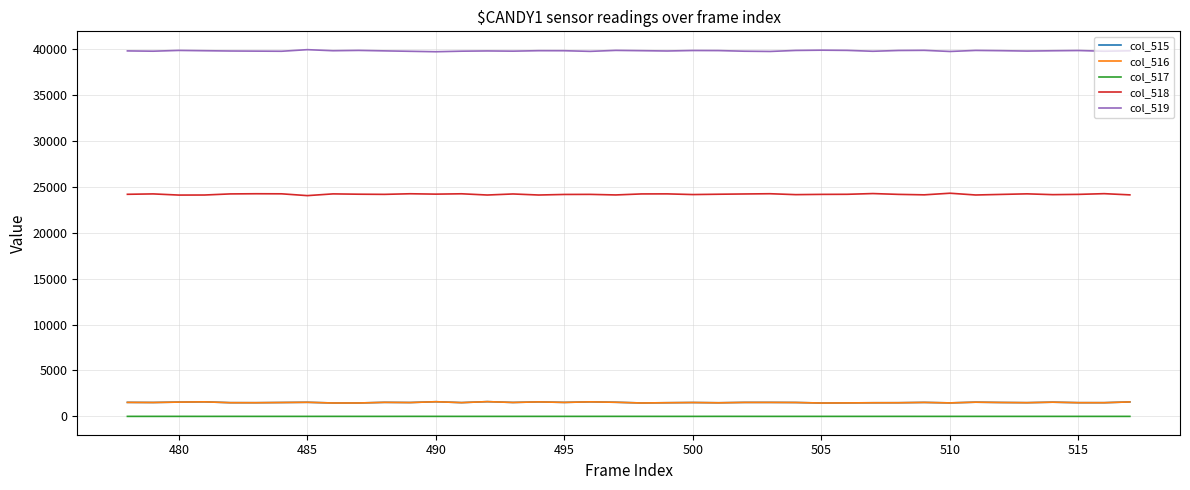

Which series has the largest total across all categories?

col_519